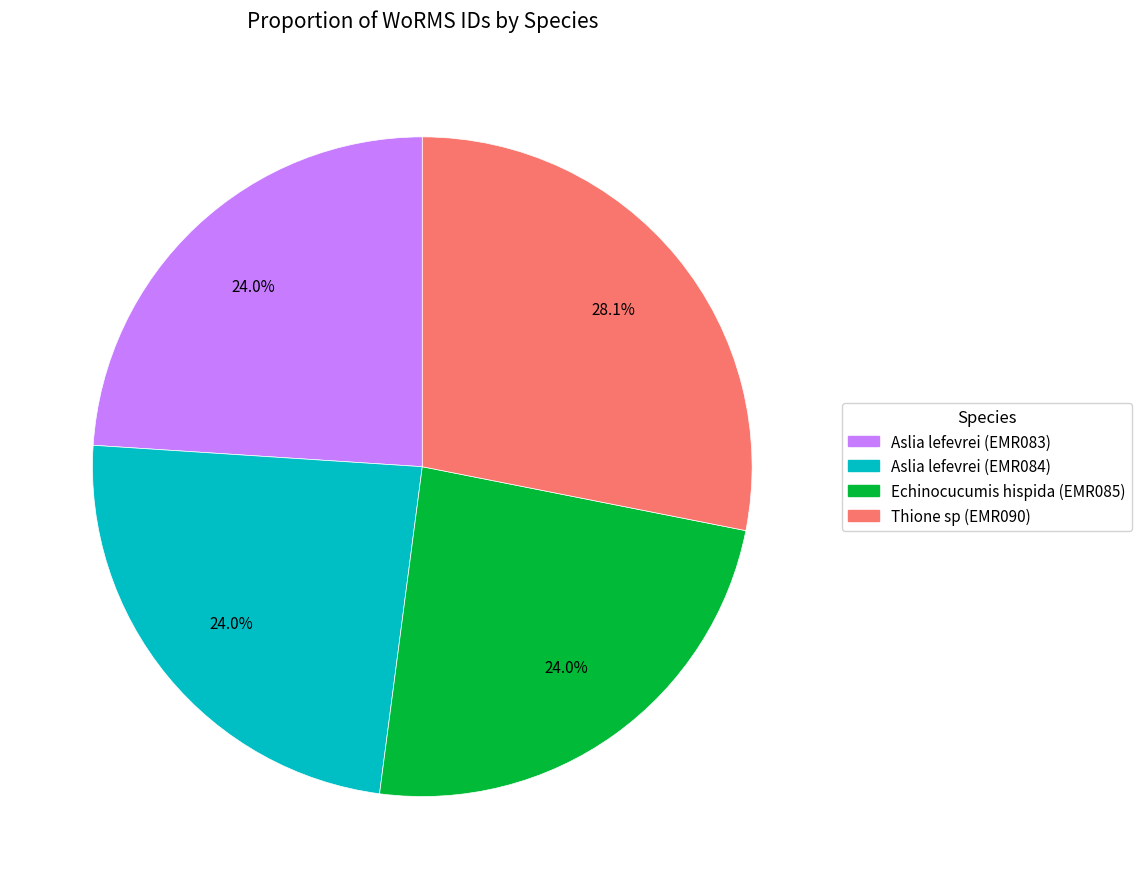

Is there any slice that represents more than half of the pie?

No